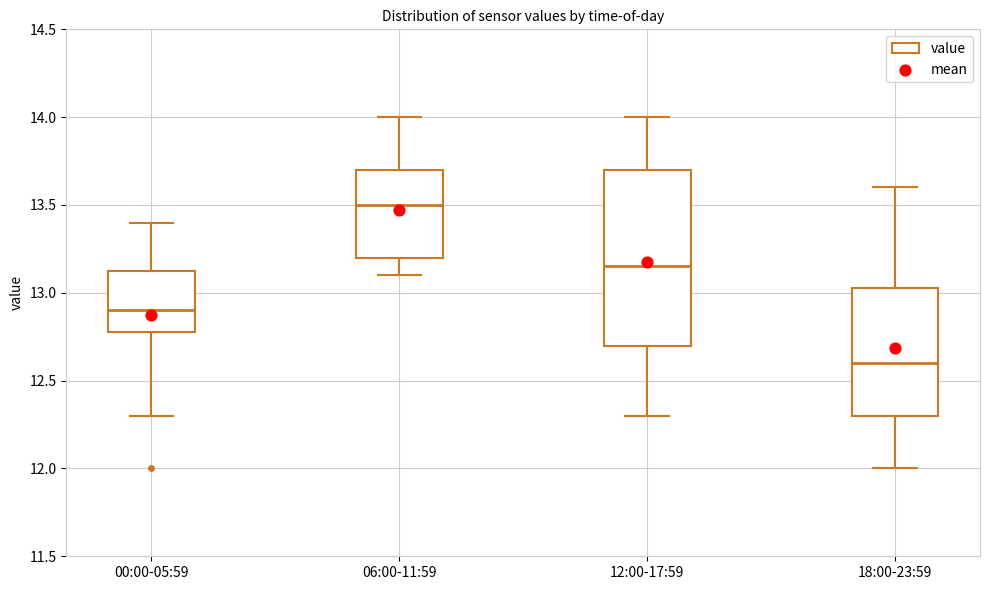

Reading left to right, read every box against the y-axis: the position of its median line, the range the box covers, and the ends of its whiskers. The values are not printed on the chart, so give them approximately, as read against the axis.

00:00-05:59: median 12.90, box 12.80 to 13.15, whiskers 12.30 to 13.40
06:00-11:59: median 13.50, box 13.20 to 13.70, whiskers 13.10 to 14.00
12:00-17:59: median 13.15, box 12.70 to 13.70, whiskers 12.30 to 14.00
18:00-23:59: median 12.60, box 12.30 to 13.05, whiskers 12.00 to 13.60